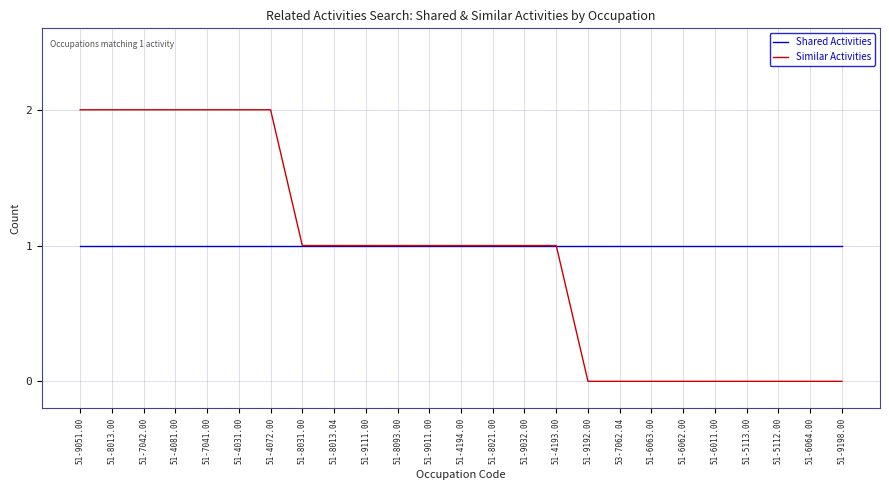

The Shared Activities series shows 1 at 51-6062.00. True or false?

True